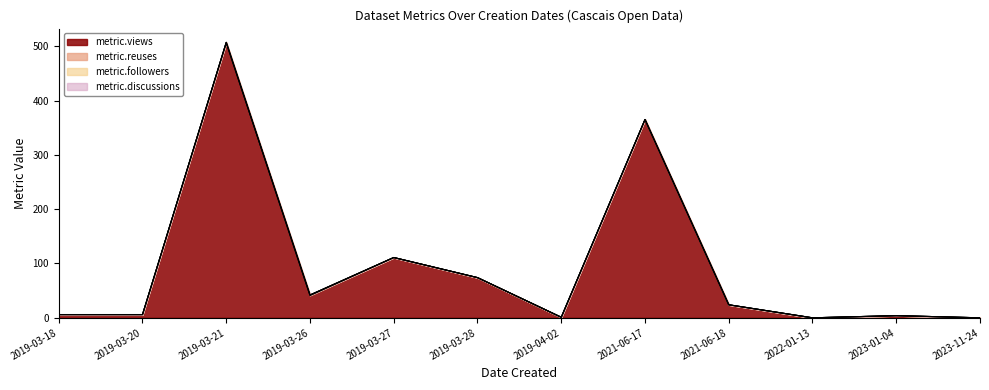

Between 2019-03-21 and 2019-03-28, which series saw the biggest shift?

metric.views